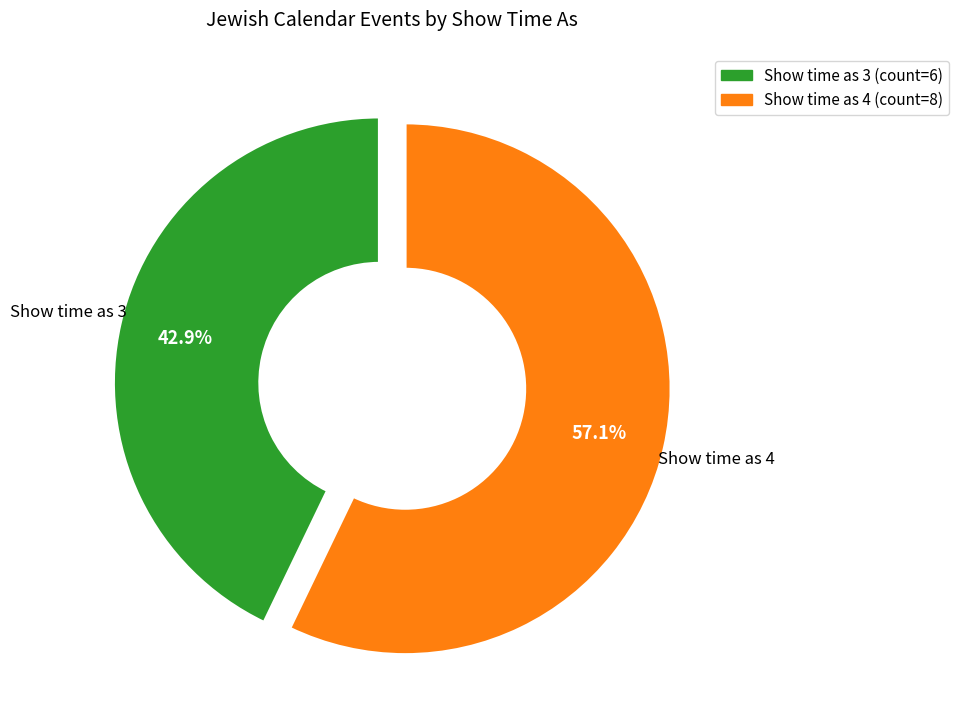

Is there any slice that represents more than half of the pie?

Yes